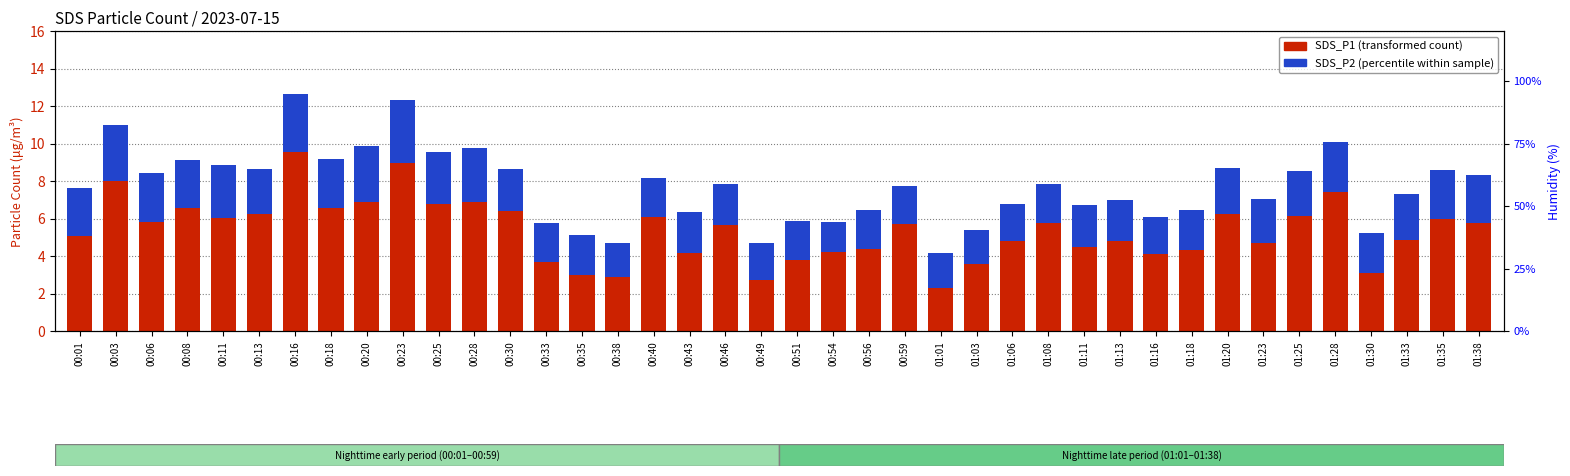

How many groups of bars are there?

40